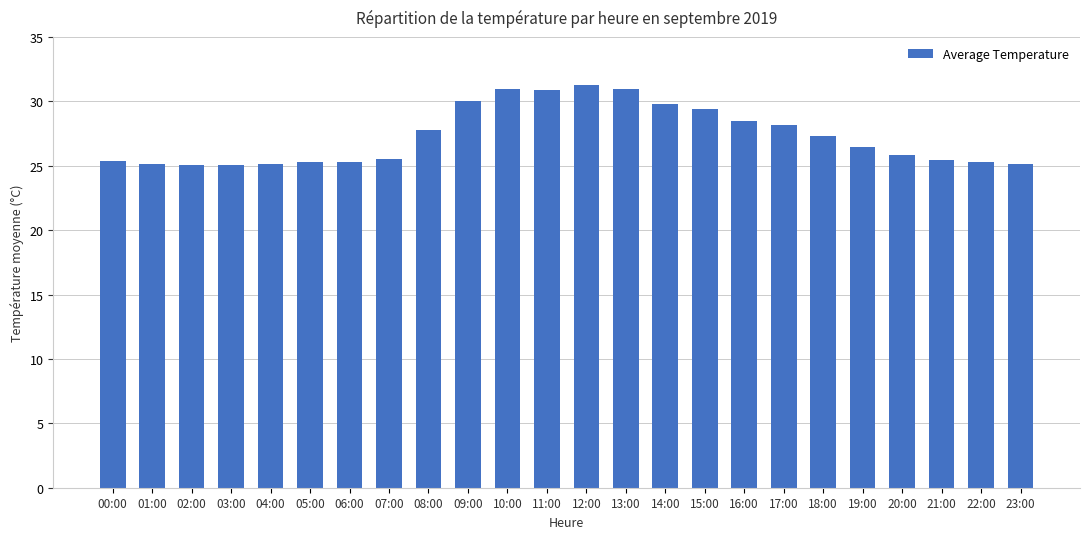

What is the label of the 3rd bar from the left?

02:00